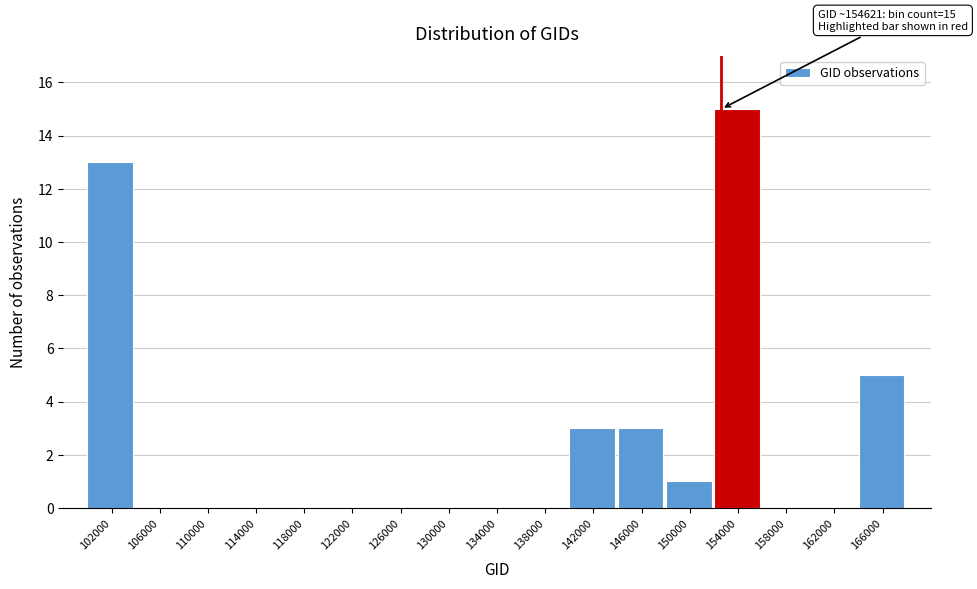

Reading left to right, what are all the values shown in this chart?

102000=13	106000=0	110000=0	114000=0	118000=0	122000=0	126000=0	130000=0	134000=0	138000=0	142000=3	146000=3	150000=1	154000=15	158000=0	162000=0	166000=5